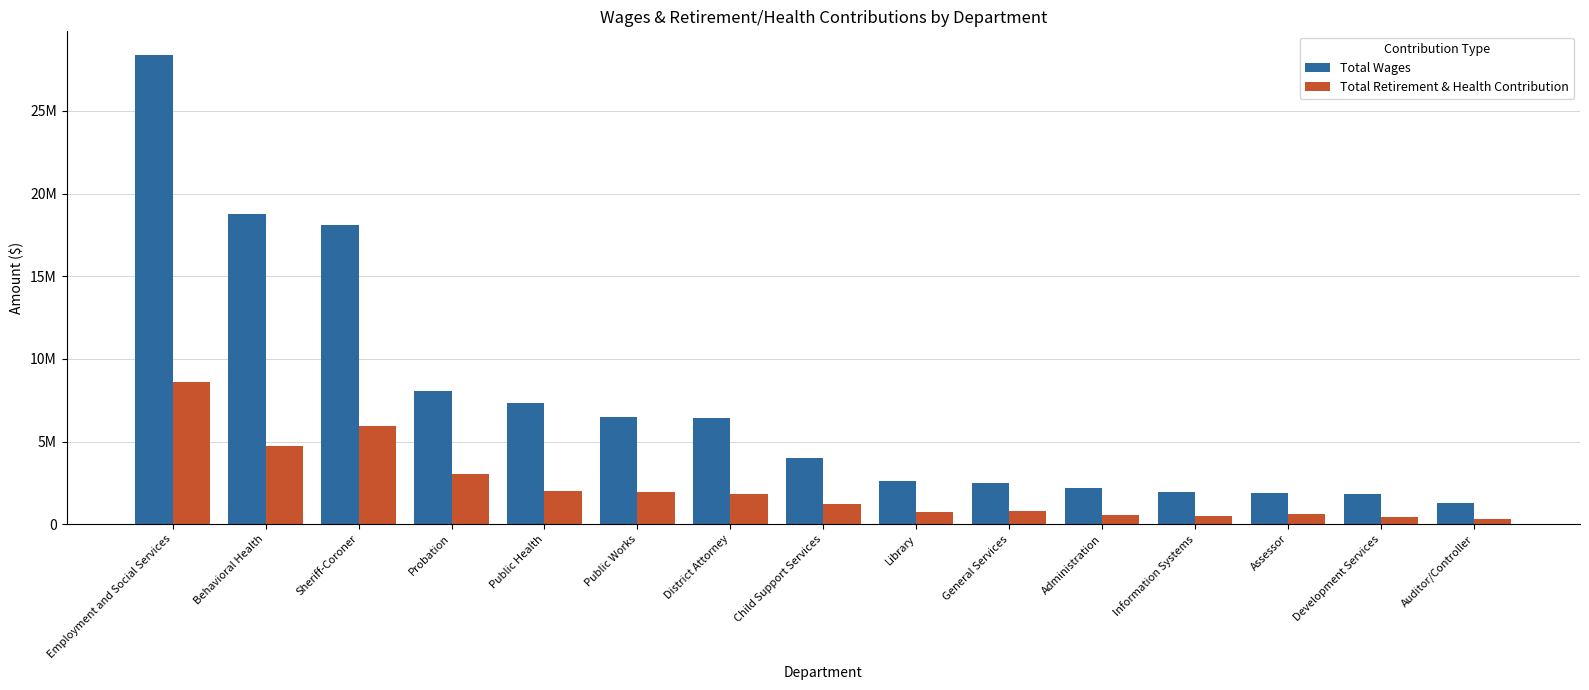

What are all the series names shown in the legend?

Total Wages, Total Retirement & Health Contribution